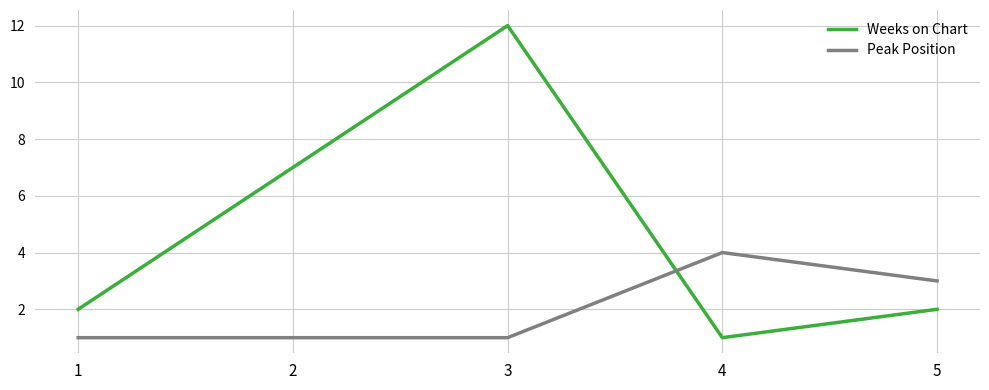

At which category is the sum across all series the highest?

3